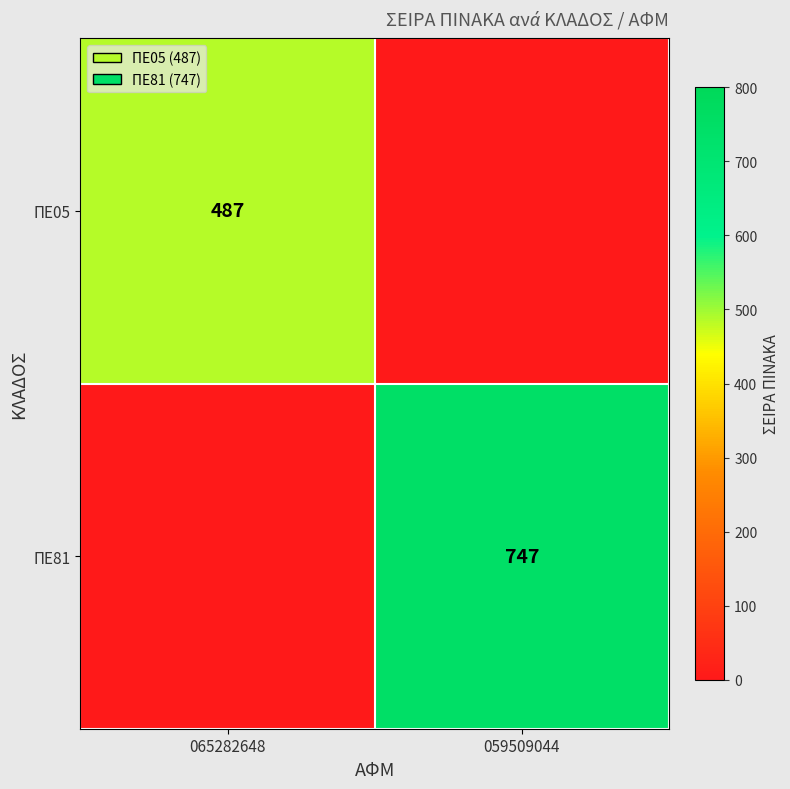

The ΠΕ81 series shows 318 at 059509044. True or false?

False